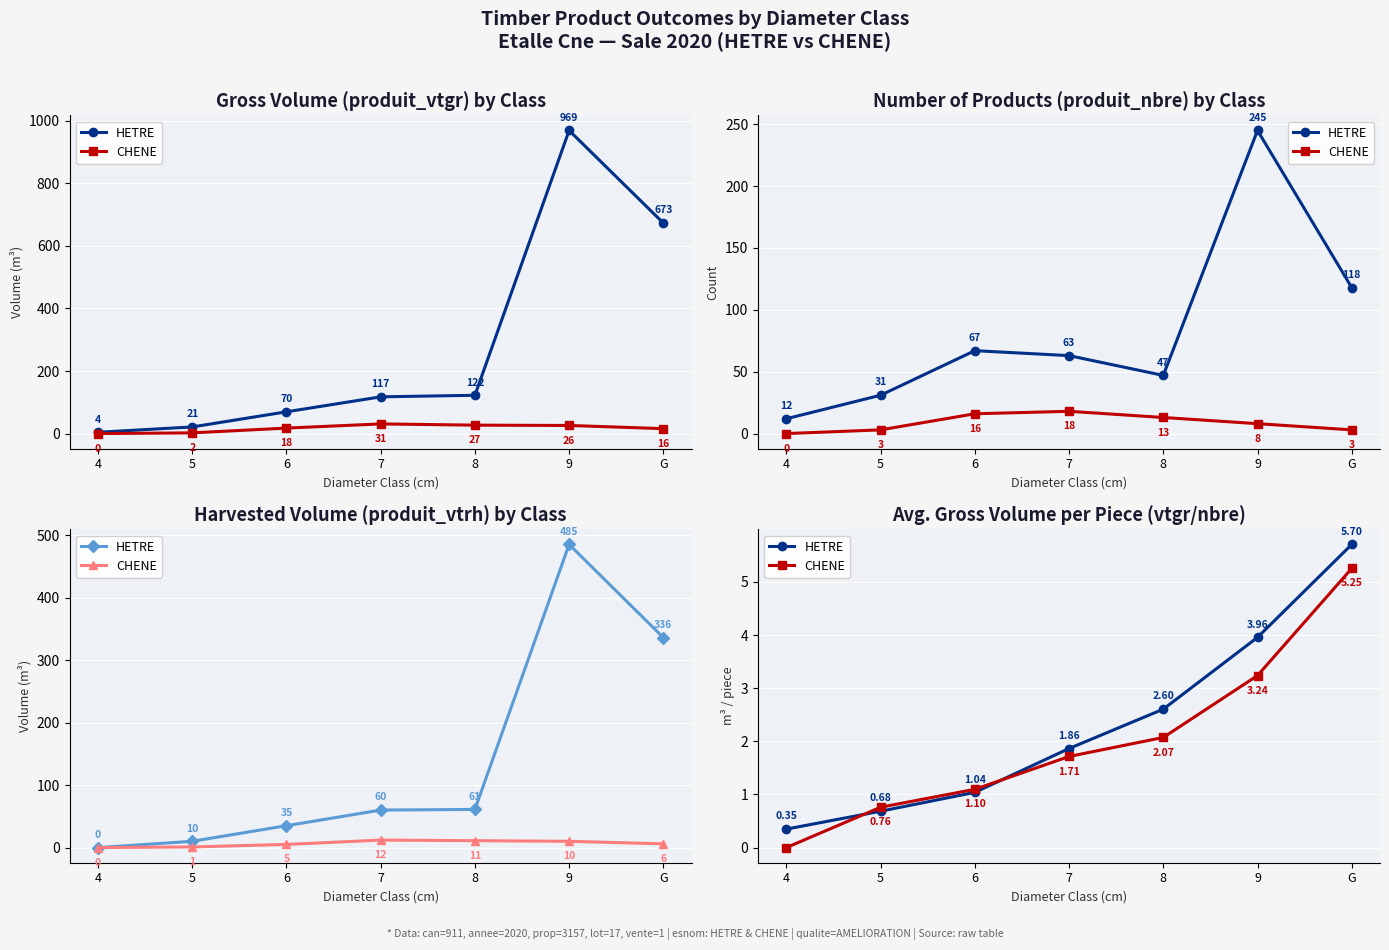

How many positive values does the CHENE series have?

6